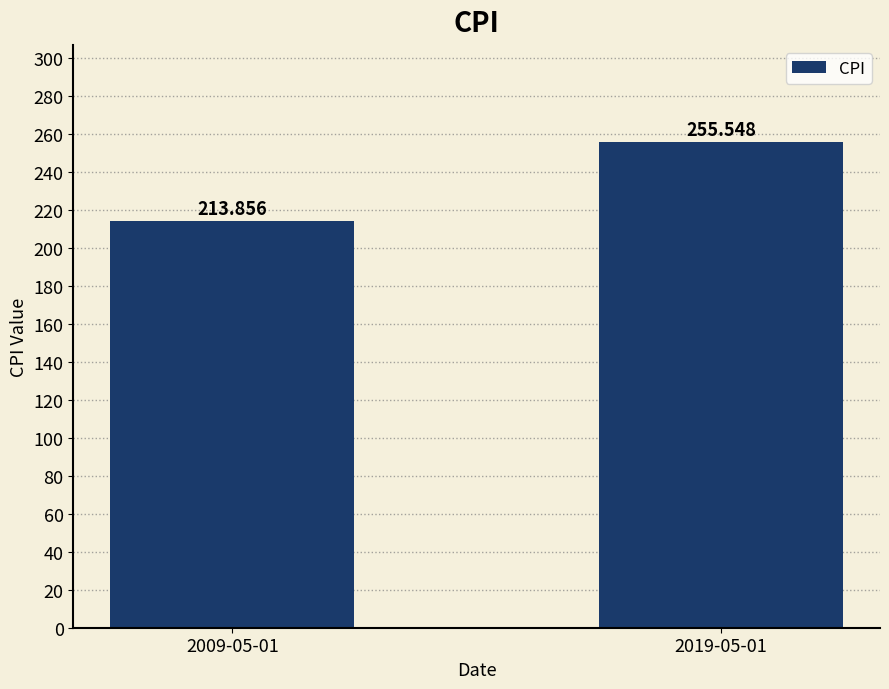

Count the number of categories in the chart.

2